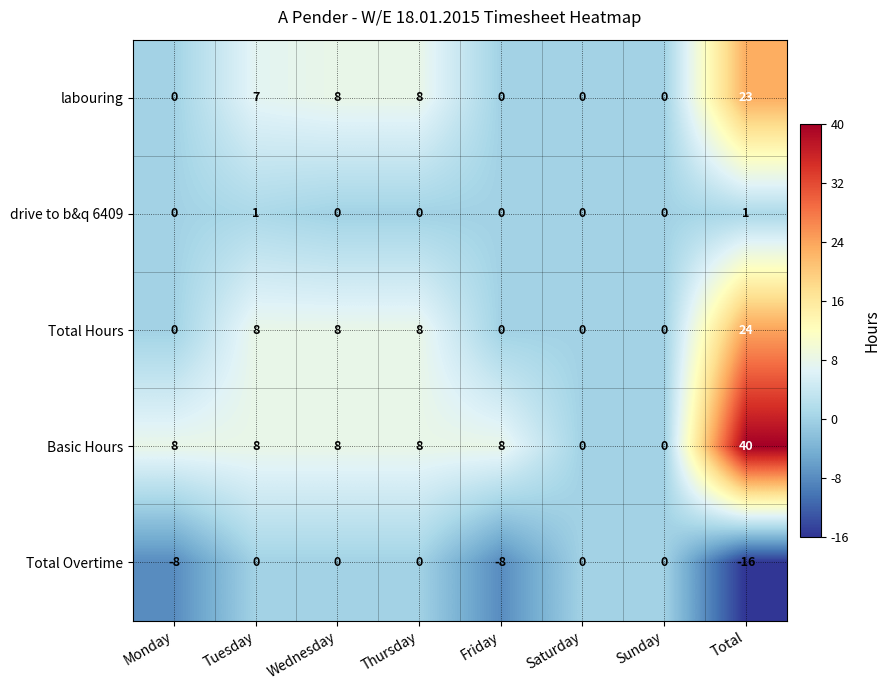

True or false: drive to b&q 6409 has a value of 1 at Monday.

False